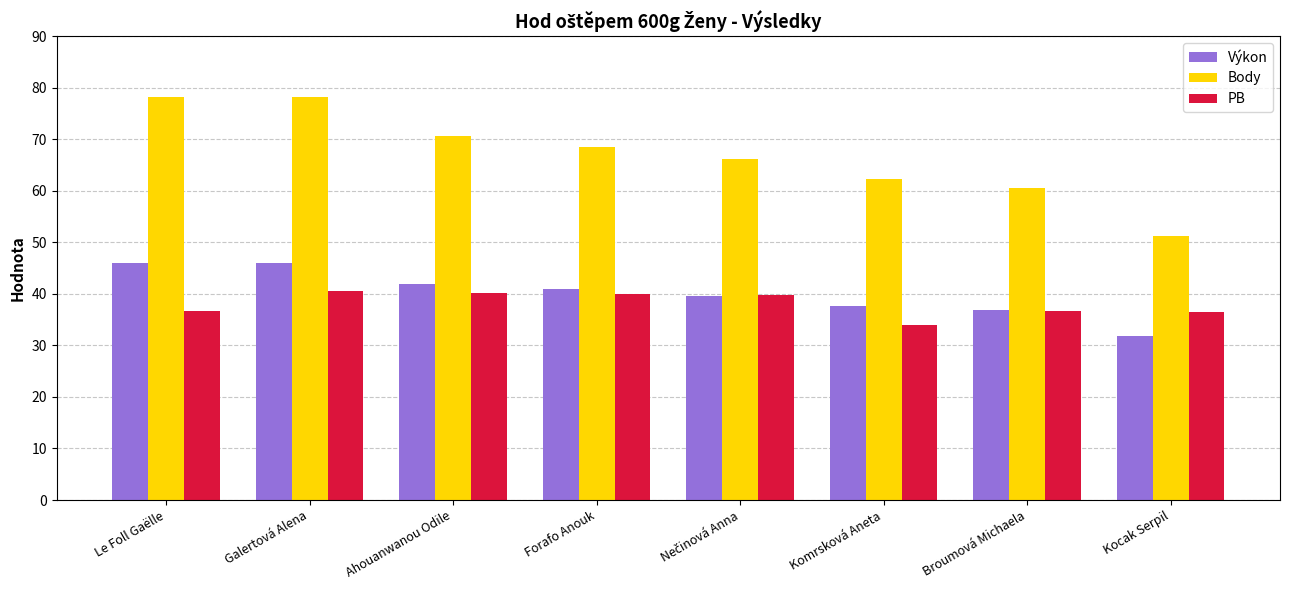

Where does the Výkon series first go above 40?

Le Foll Gaëlle